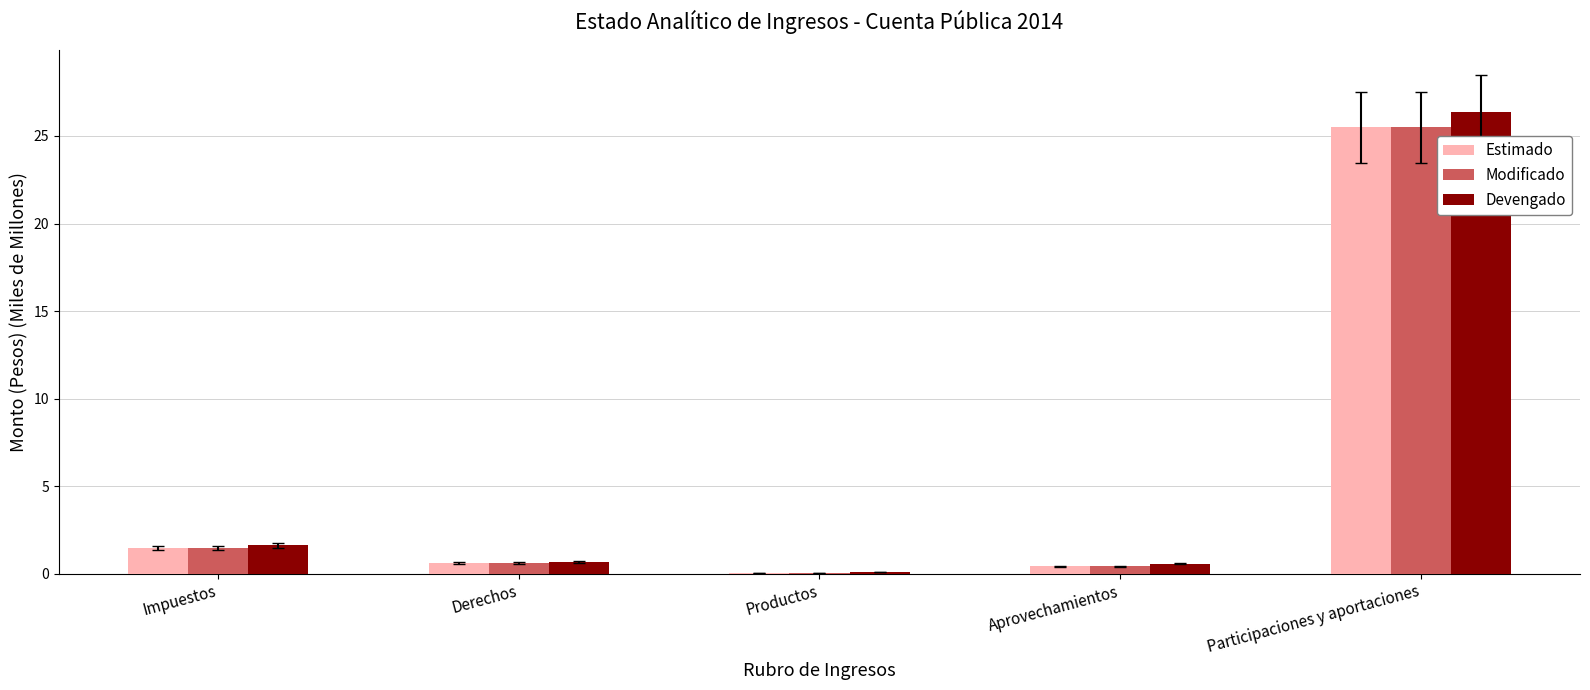

What is the approximate value of Modificado at Impuestos?

1.5